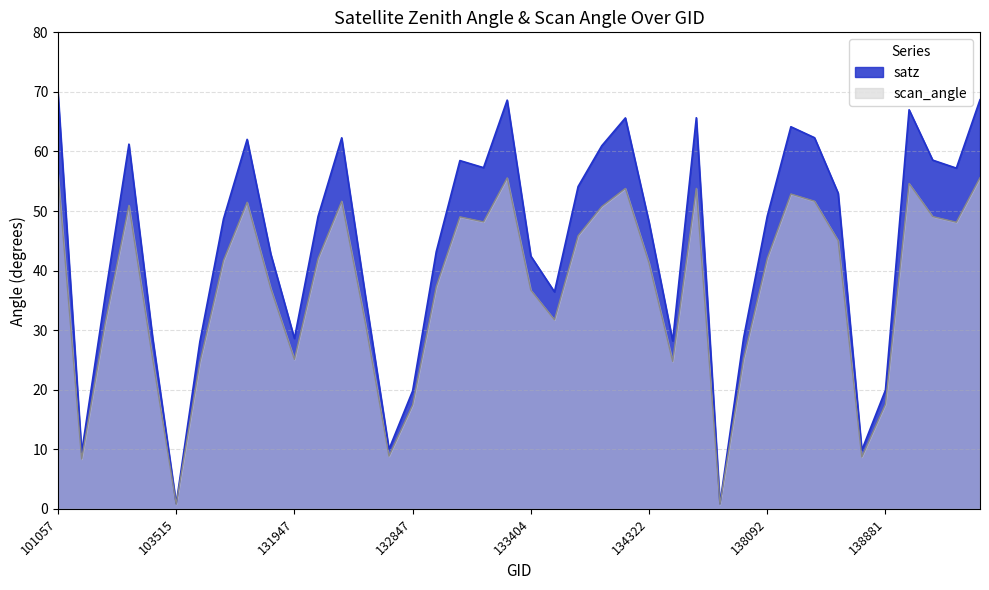

At which category does scan_angle reach its first local peak?

103160